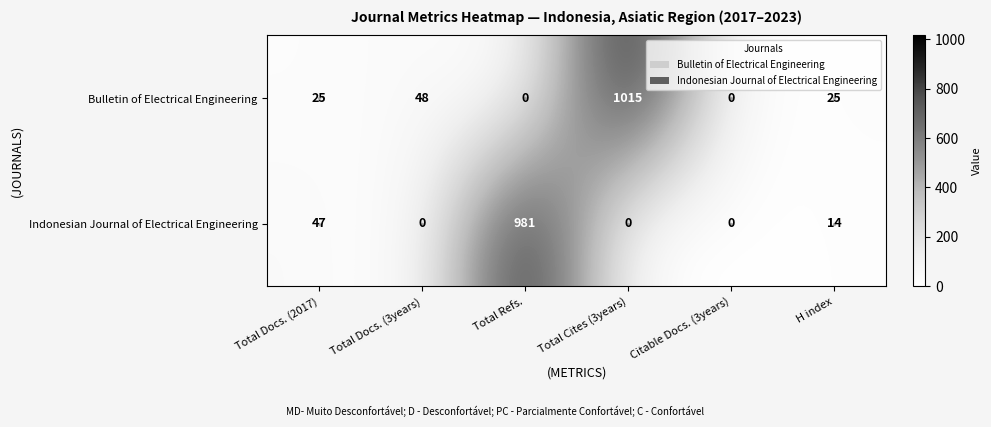

What is the approximate value of Bulletin of Electrical Engineering at Total Docs. (3years), to the nearest 10?

50